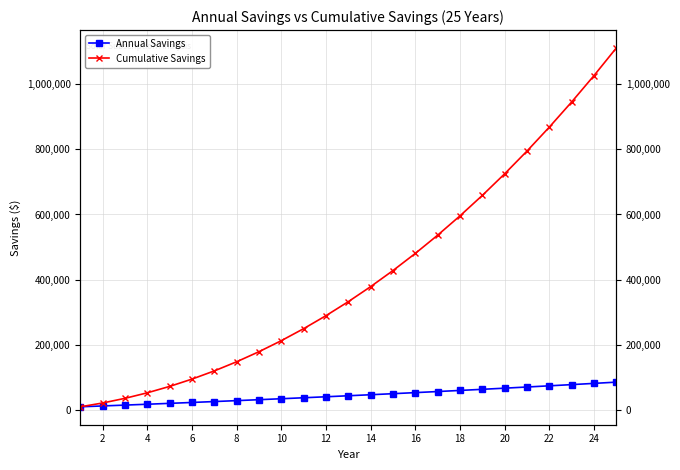

True or false: Annual Savings has more than 2 interior local peaks.

False